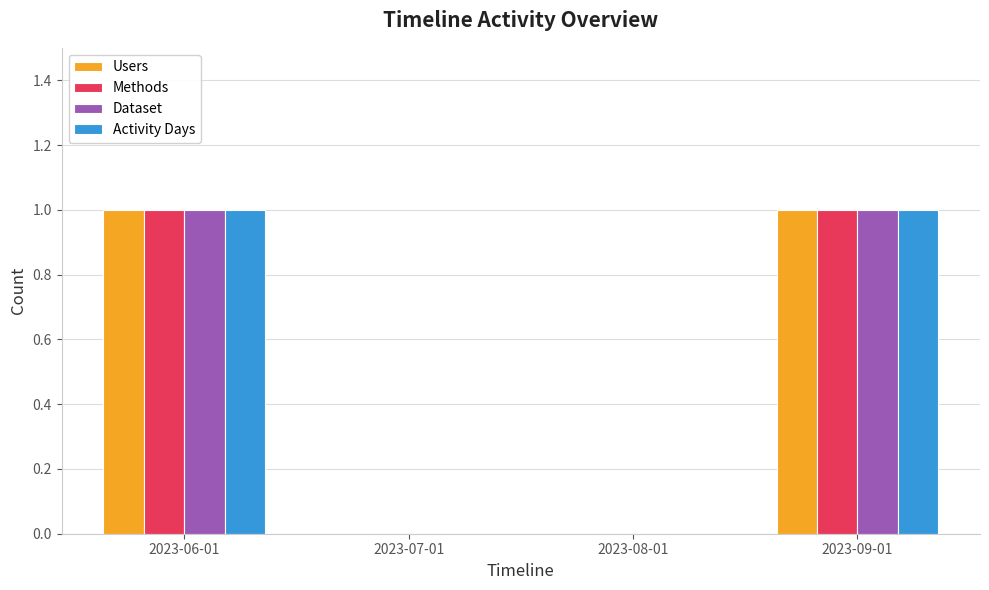

The Users series shows 0 at 2023-06-01. True or false?

False